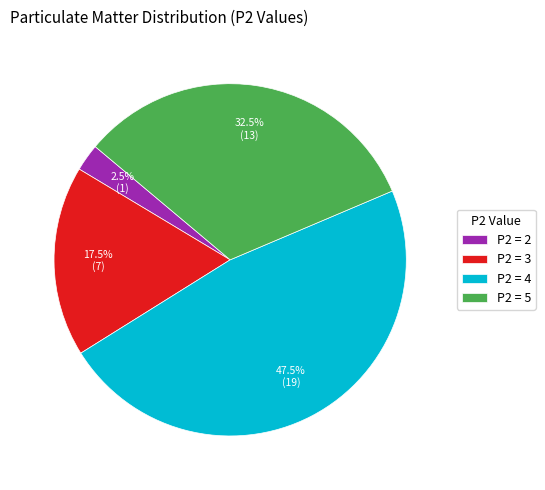

Is there a majority slice in this chart?

No